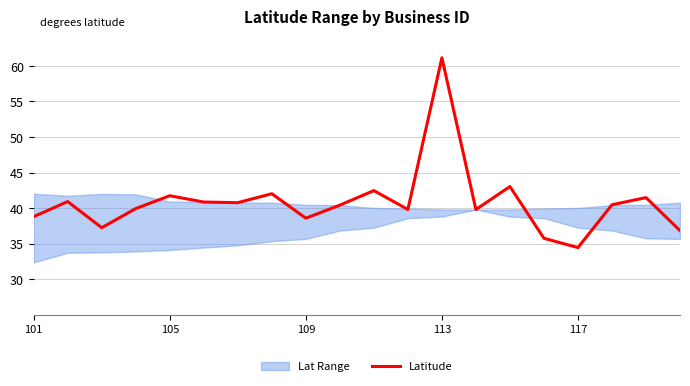

The value of Latitude at 105 is 12.3. True or false?

False